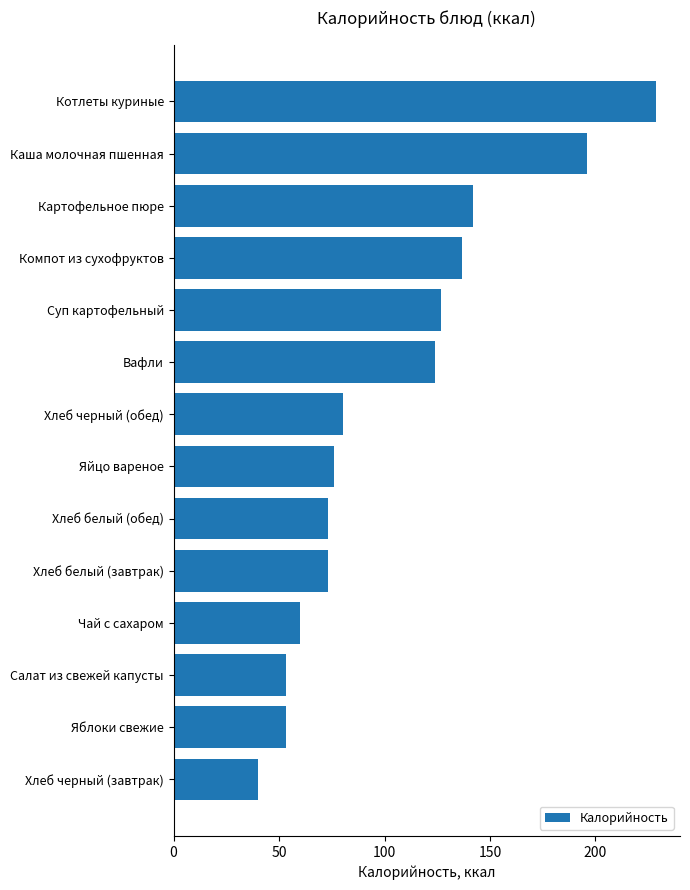

What is the smallest value displayed?

40.2